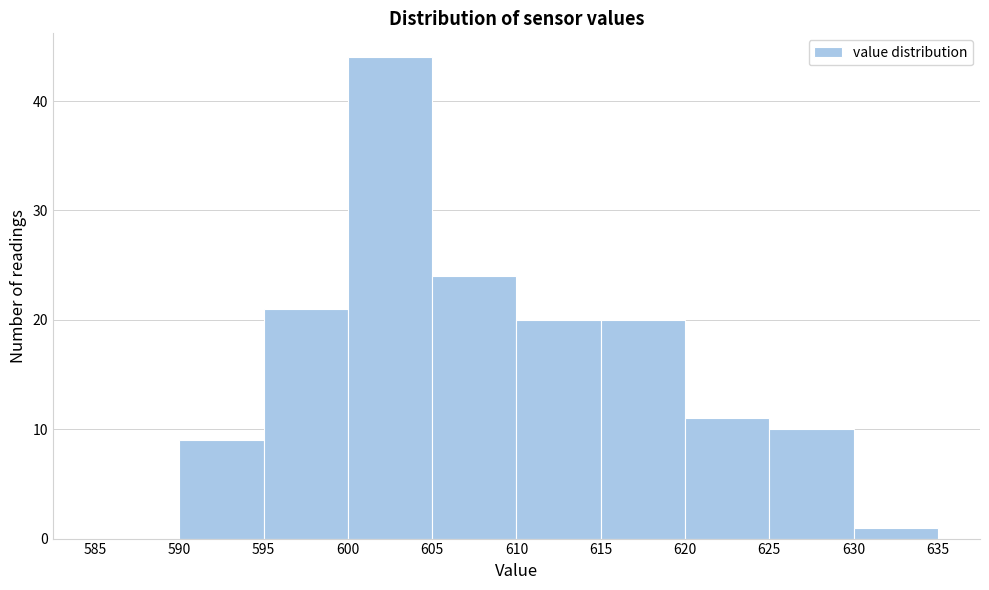

Over which range of the x-axis is the bar tallest?

600 to 605